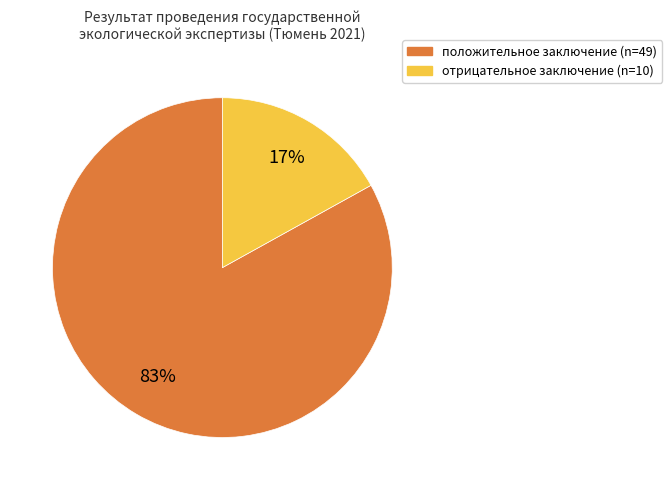

Which has a higher value, положительное заключение or отрицательное заключение?

положительное заключение